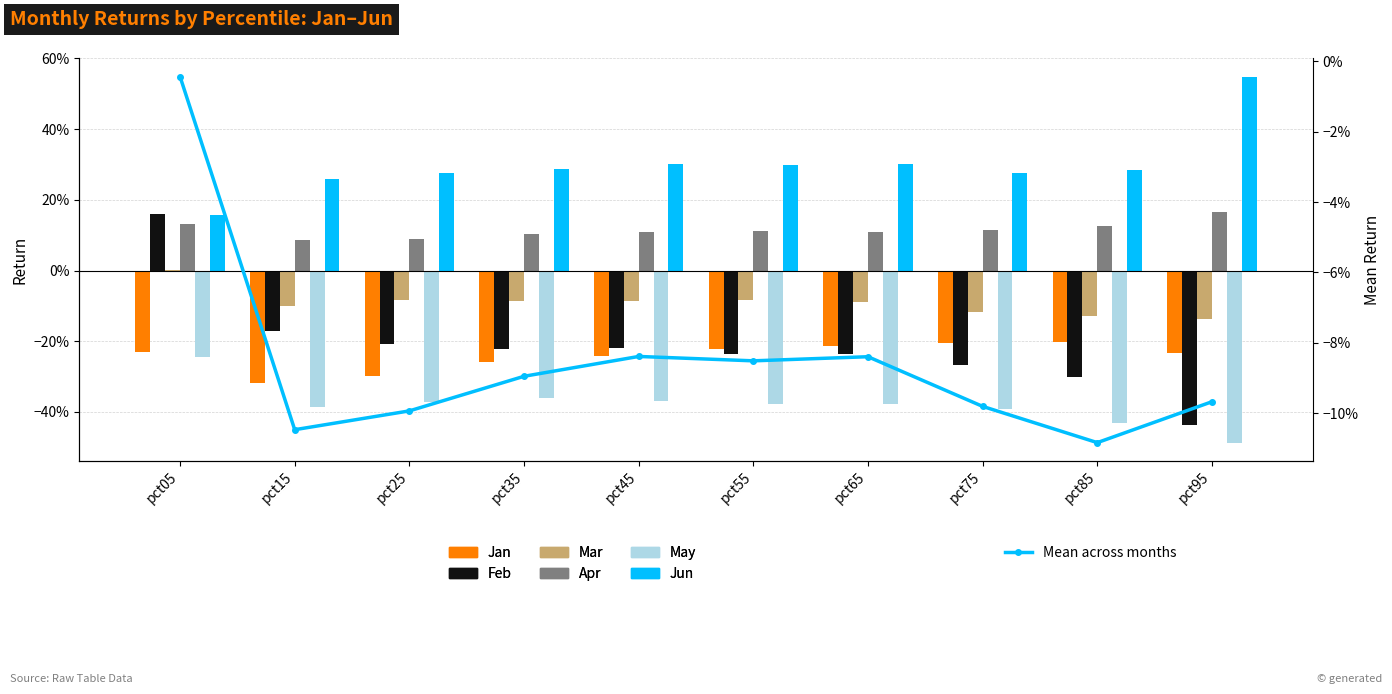

Count the Jun values in the range 0 to 1.

10